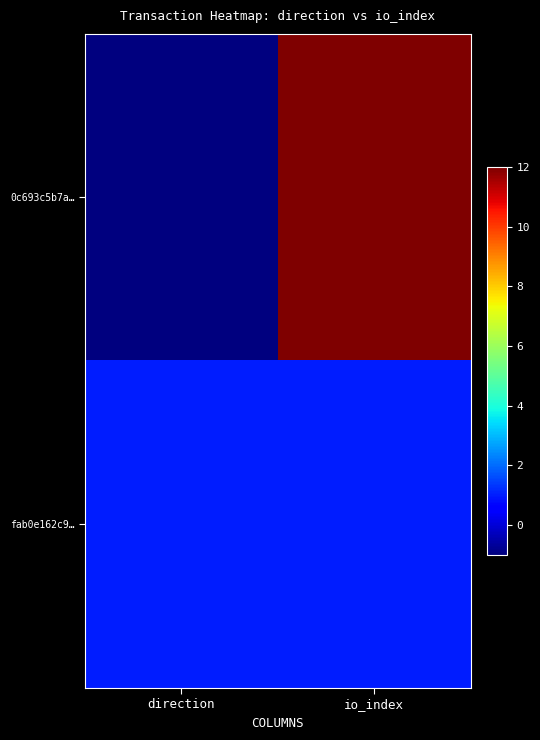

Which series has the largest total across all categories?

0c693c5b7a…